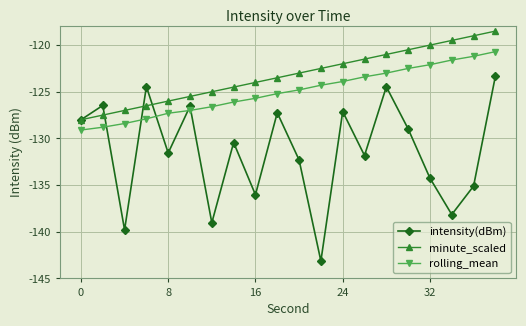

How many intersections are there between intensity(dBm) and rolling_mean?

5